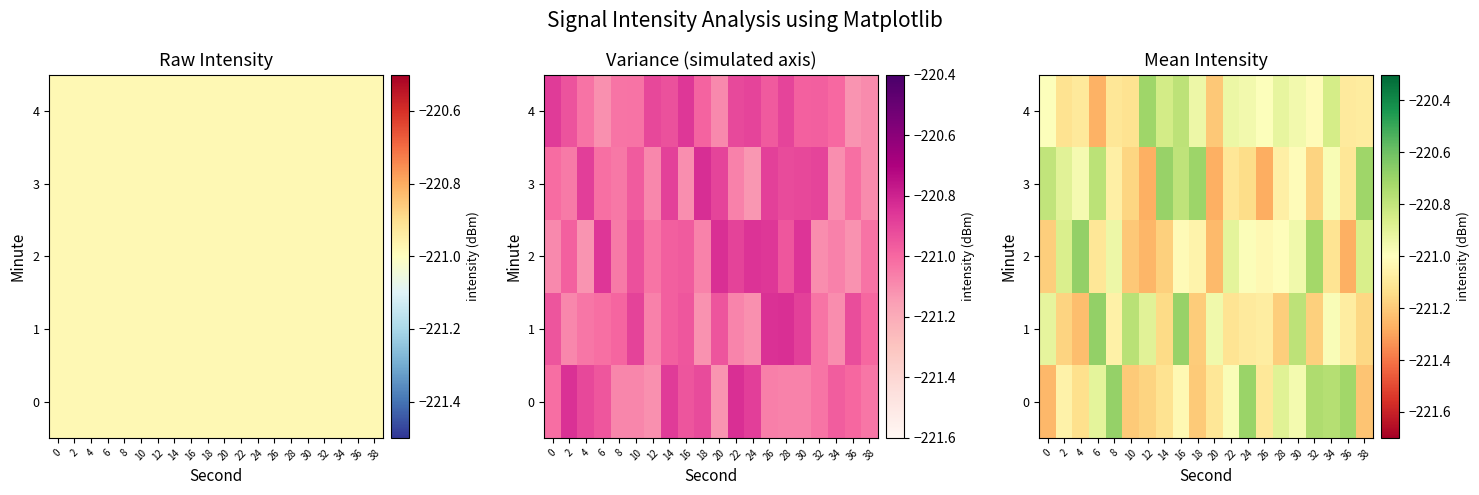

What is the difference between the highest and lowest values at 2?

0.3